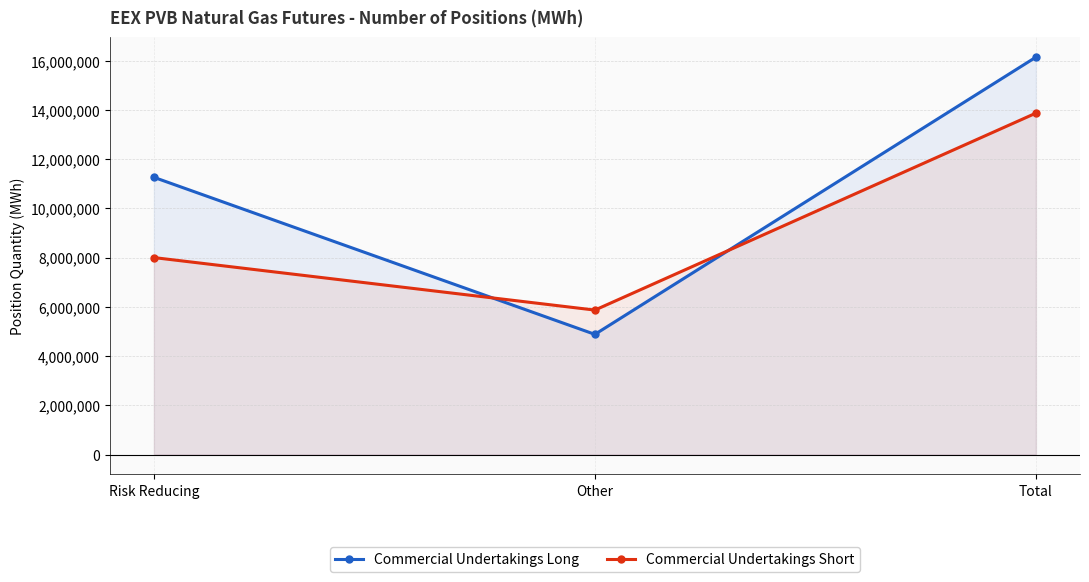

Is it true that Commercial Undertakings Long equals 2615924 at Other?

False